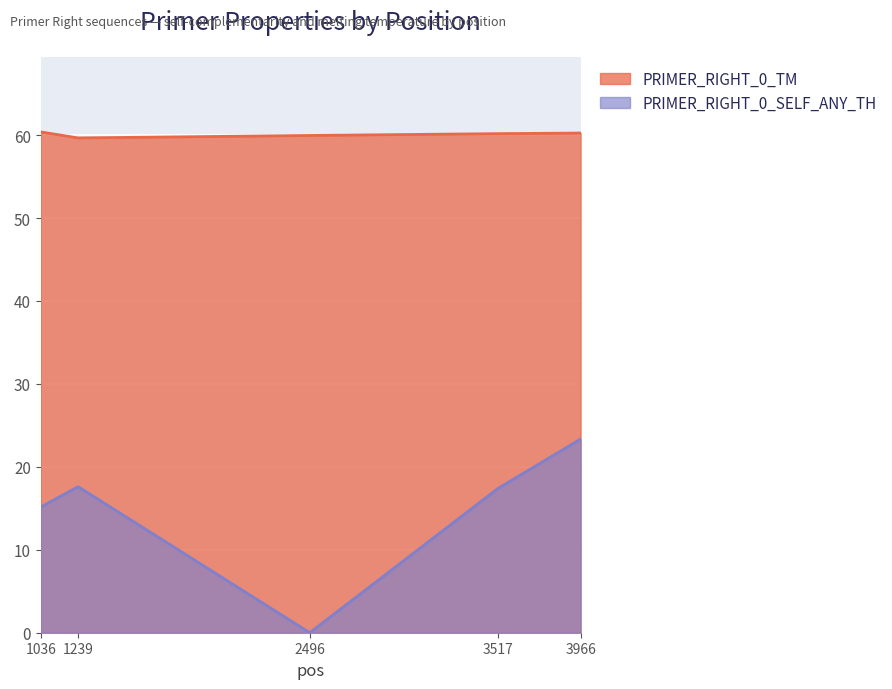

What is the total value across all series at 1036?

75.5